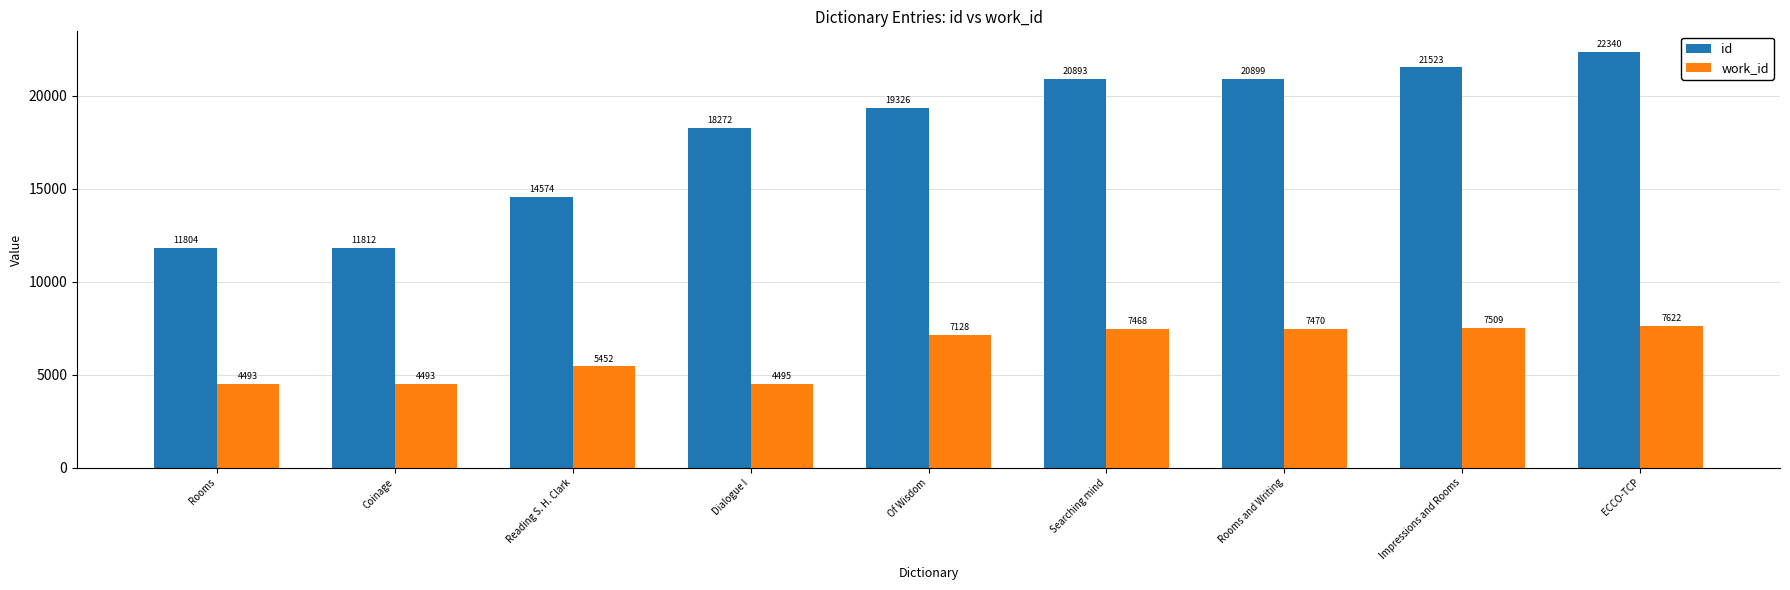

True or false: id has a value of 19326 at Of Wisdom.

True